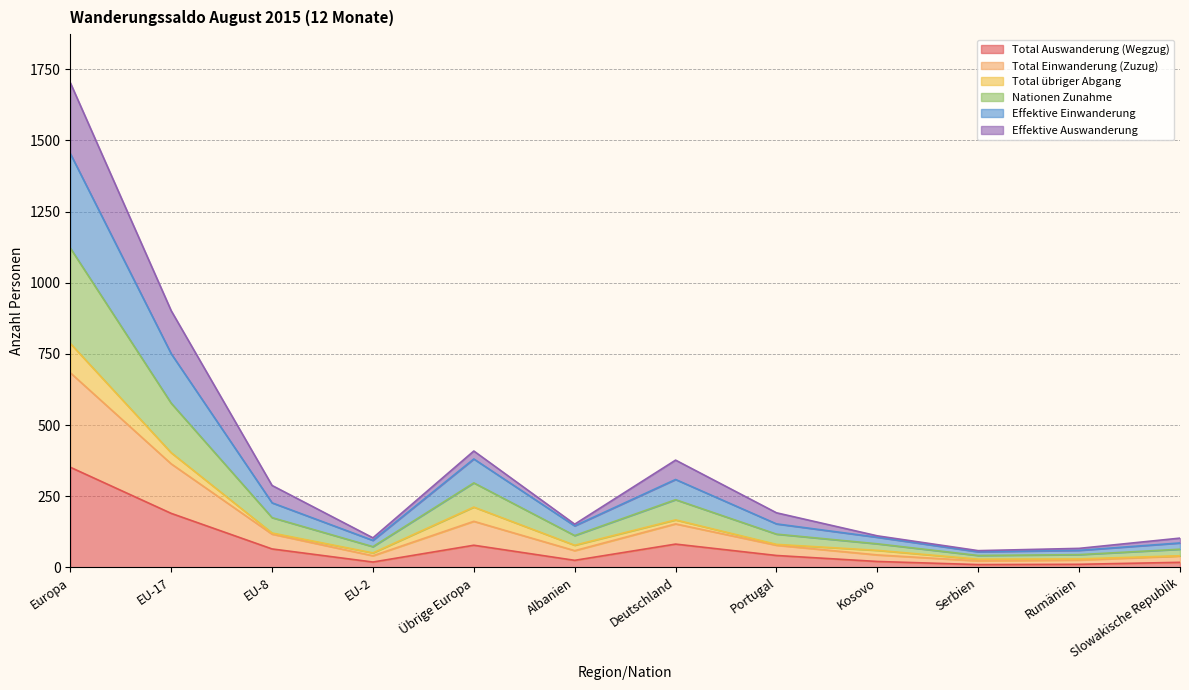

Is the value of Effektive Einwanderung at EU-2 greater than the value of Effektive Auswanderung at EU-8?

No